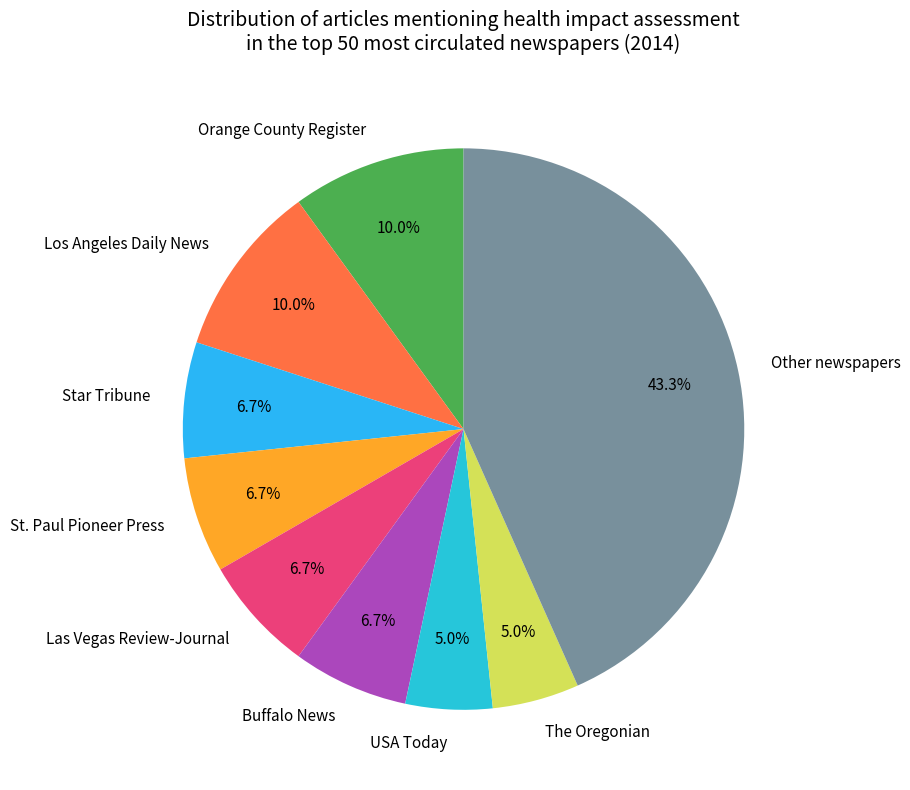

Which category has the biggest portion of the pie?

Other newspapers